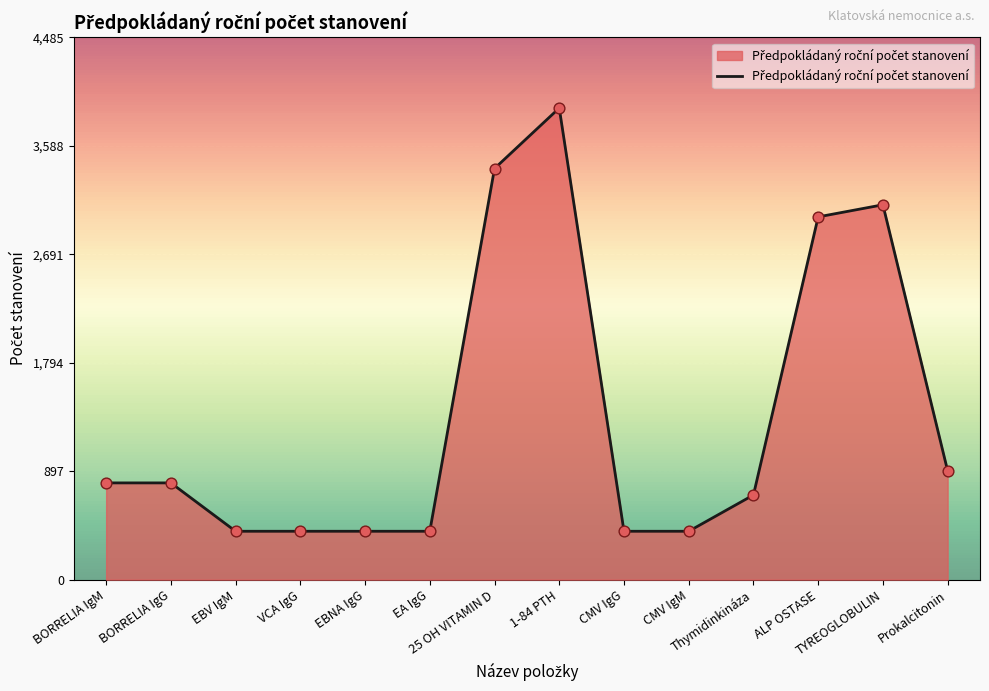

What is the ratio of the value at CMV IgM to the value at TYREOGLOBULIN?

0.1